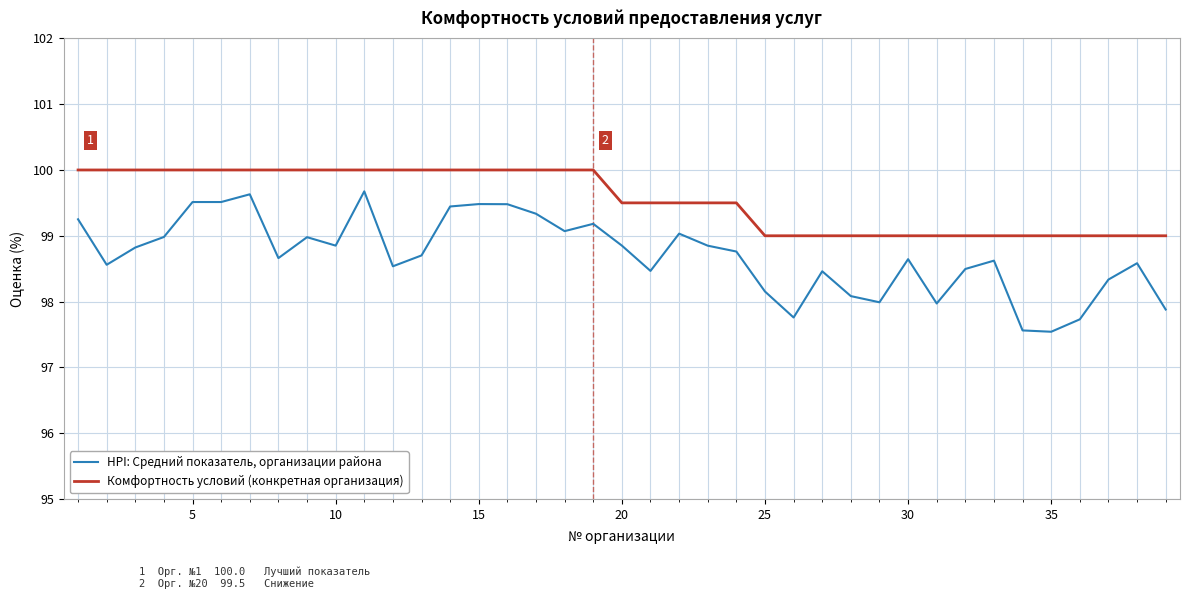

True or false: HPI: Средний показатель, организации района and Комфортность условий (конкретная организация) cross at least once.

False